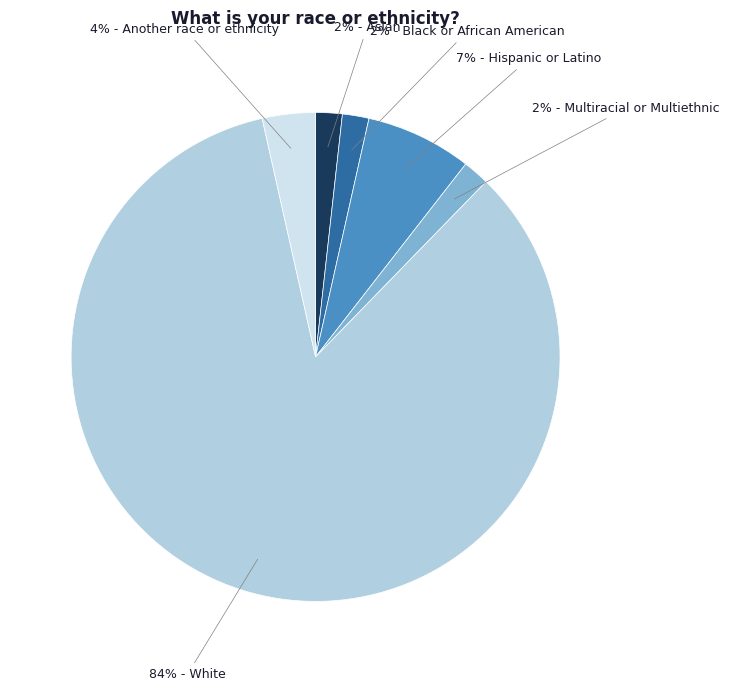

Does any single category account for the majority?

Yes